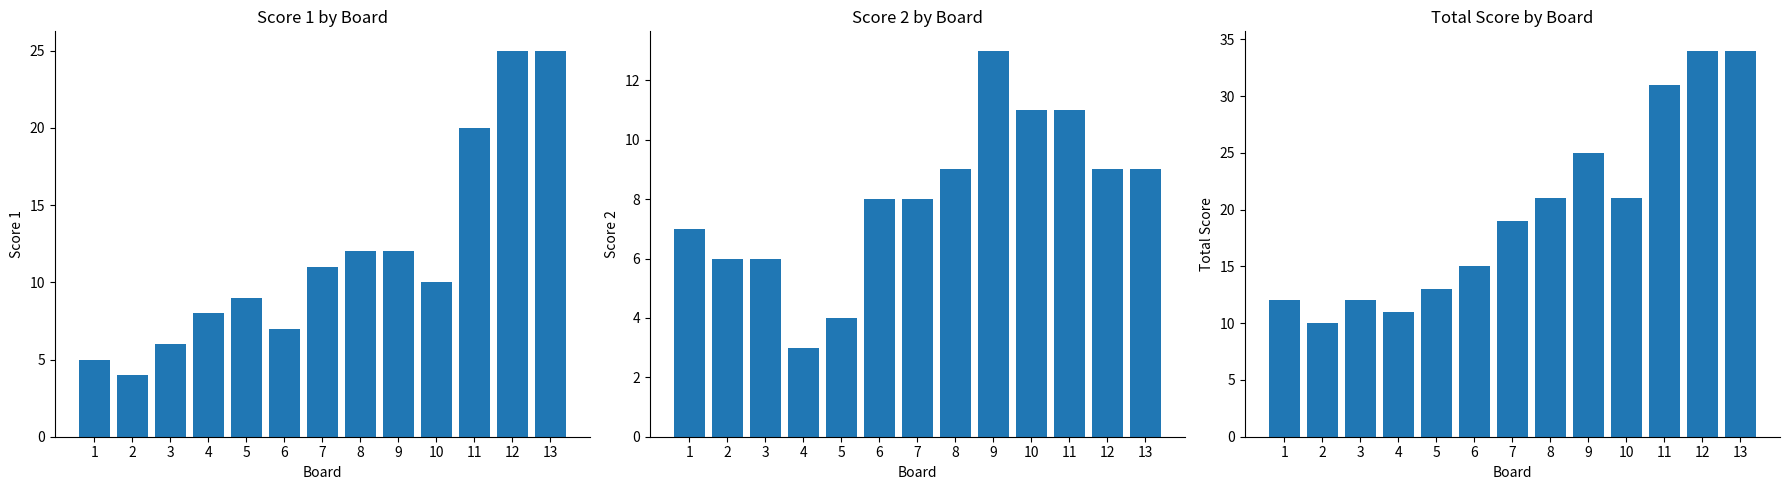

What is the difference between the Total Score values at 9 and 1?

13